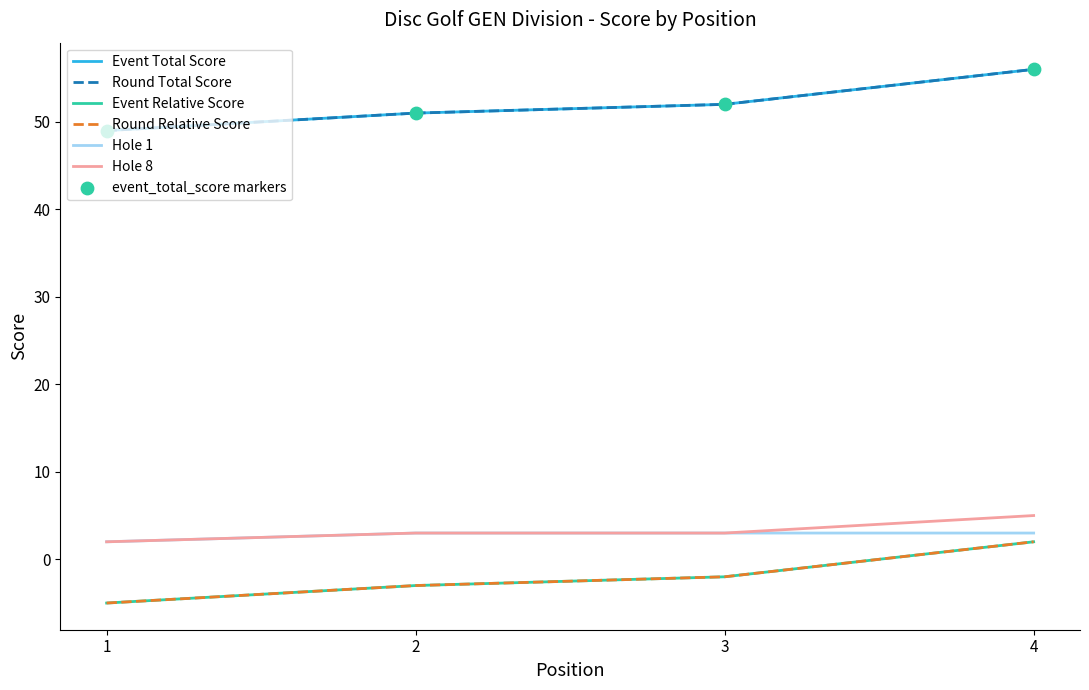

What is the total value across all series at 3?

106